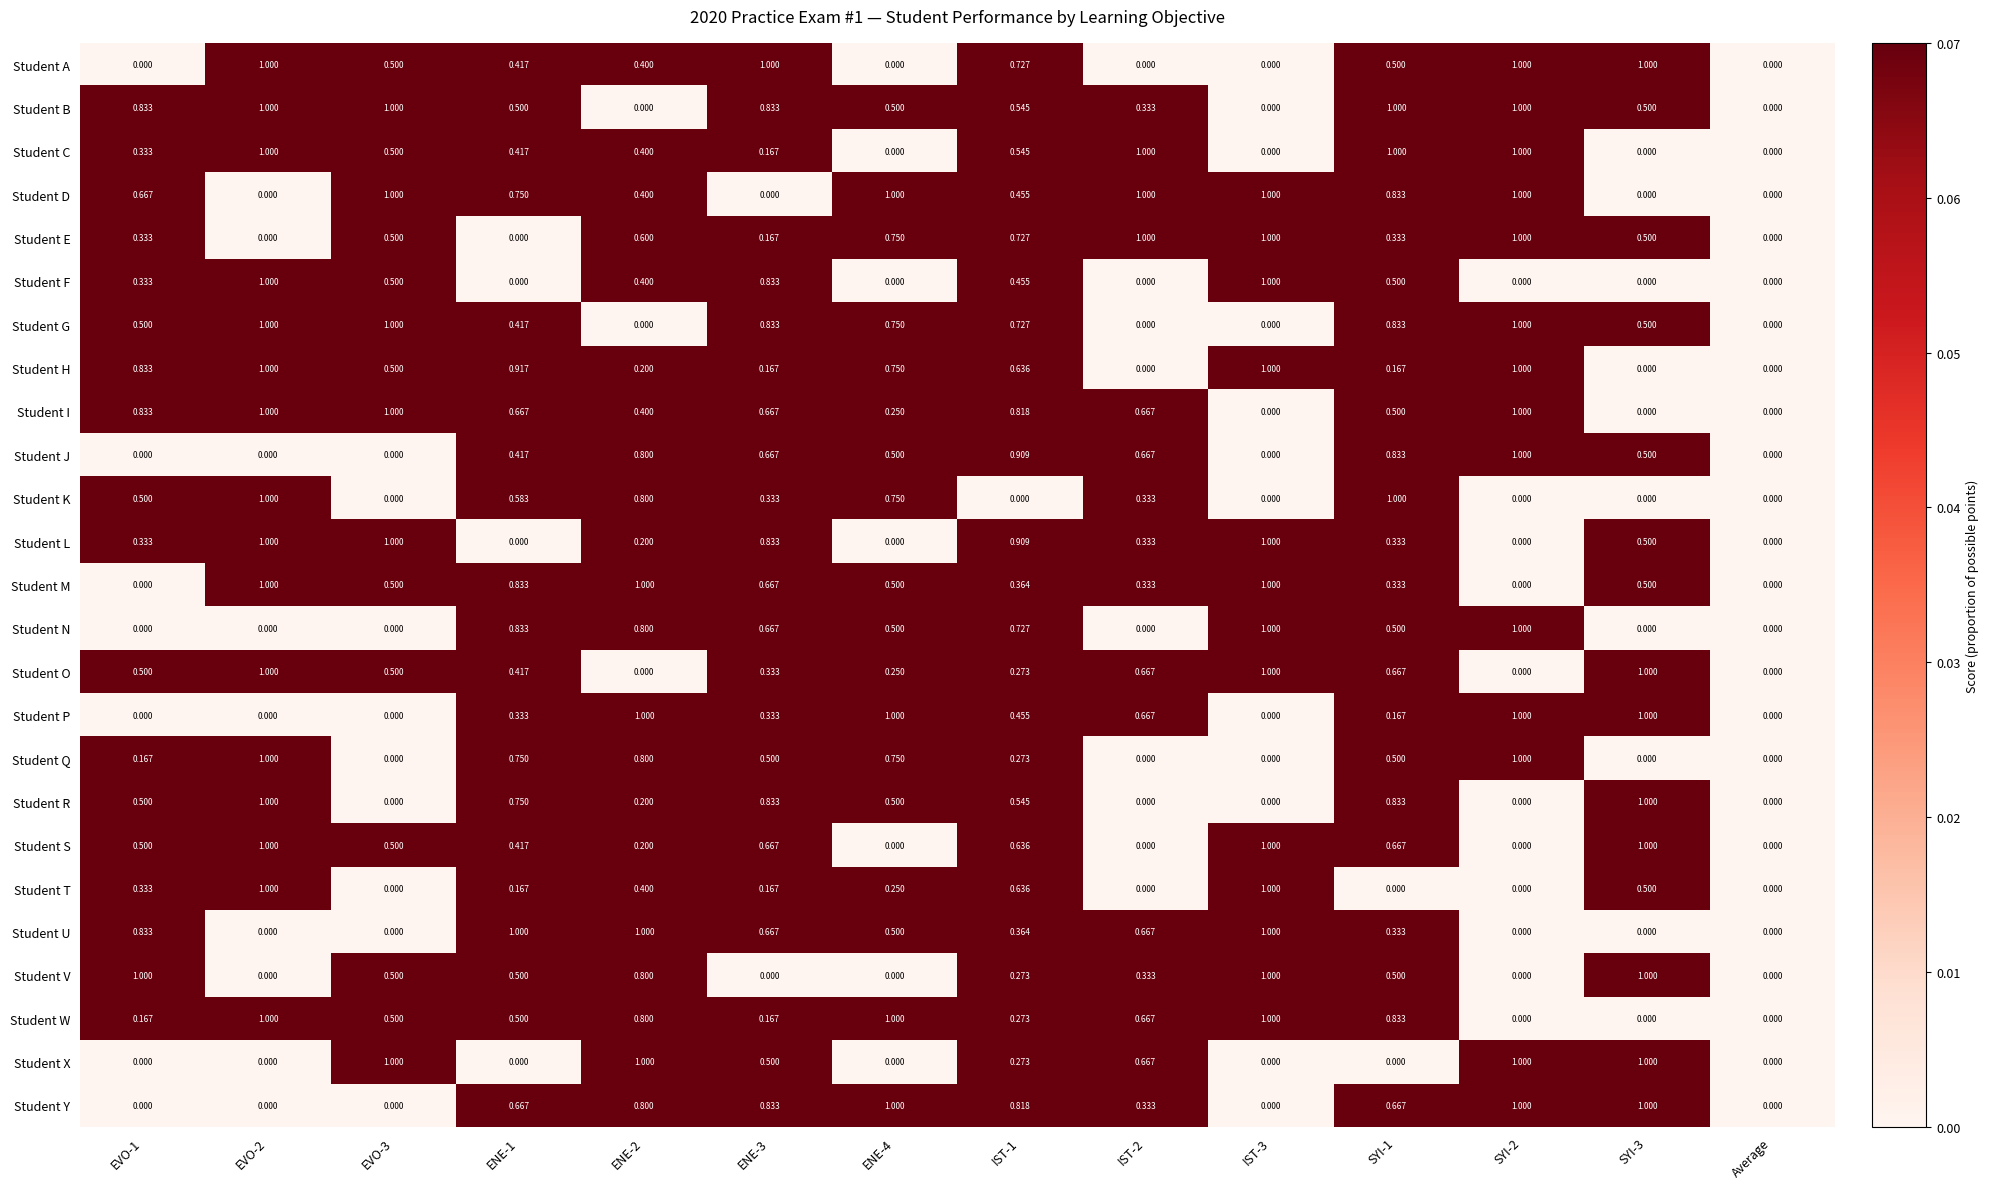

Which series has the largest total across all categories?

Student D